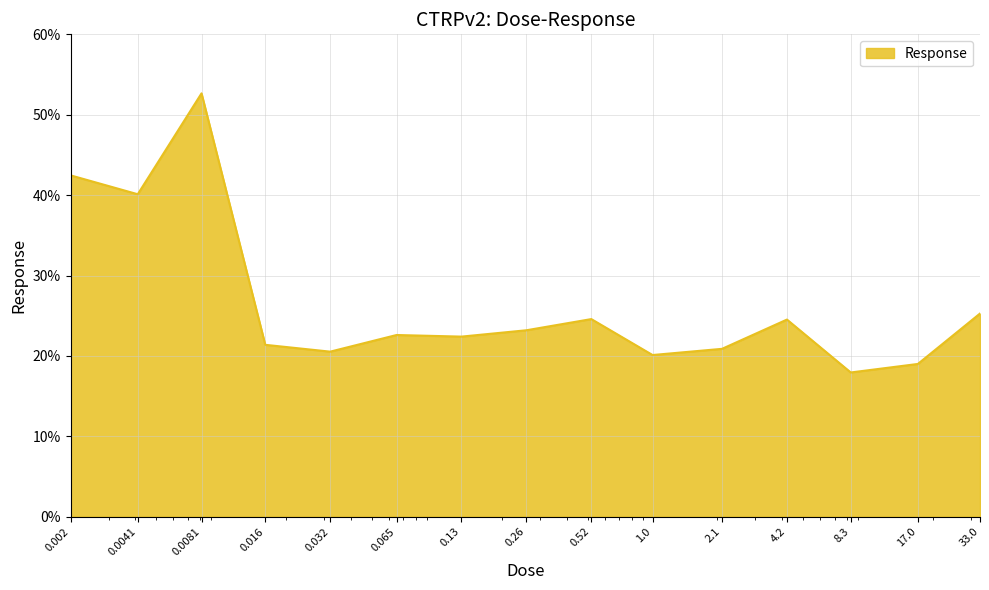

What is the maximum value shown in the chart?

52.7